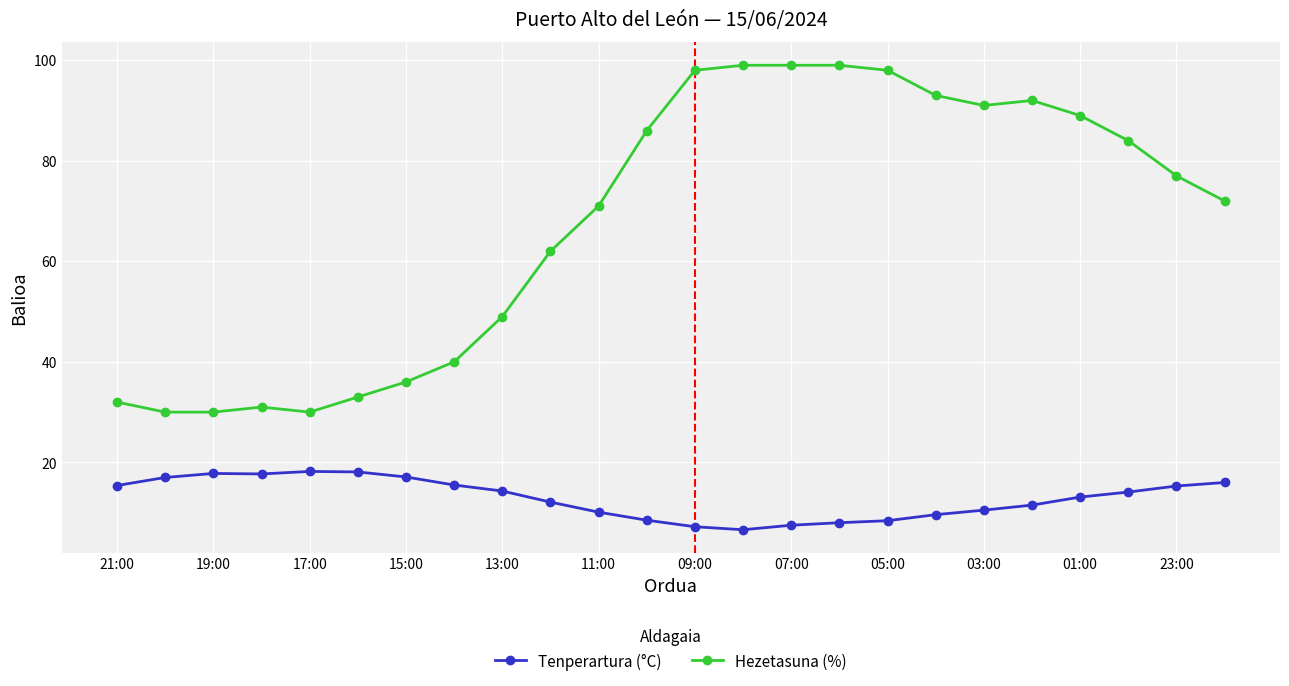

What is the maximum value shown in the chart?

99.0